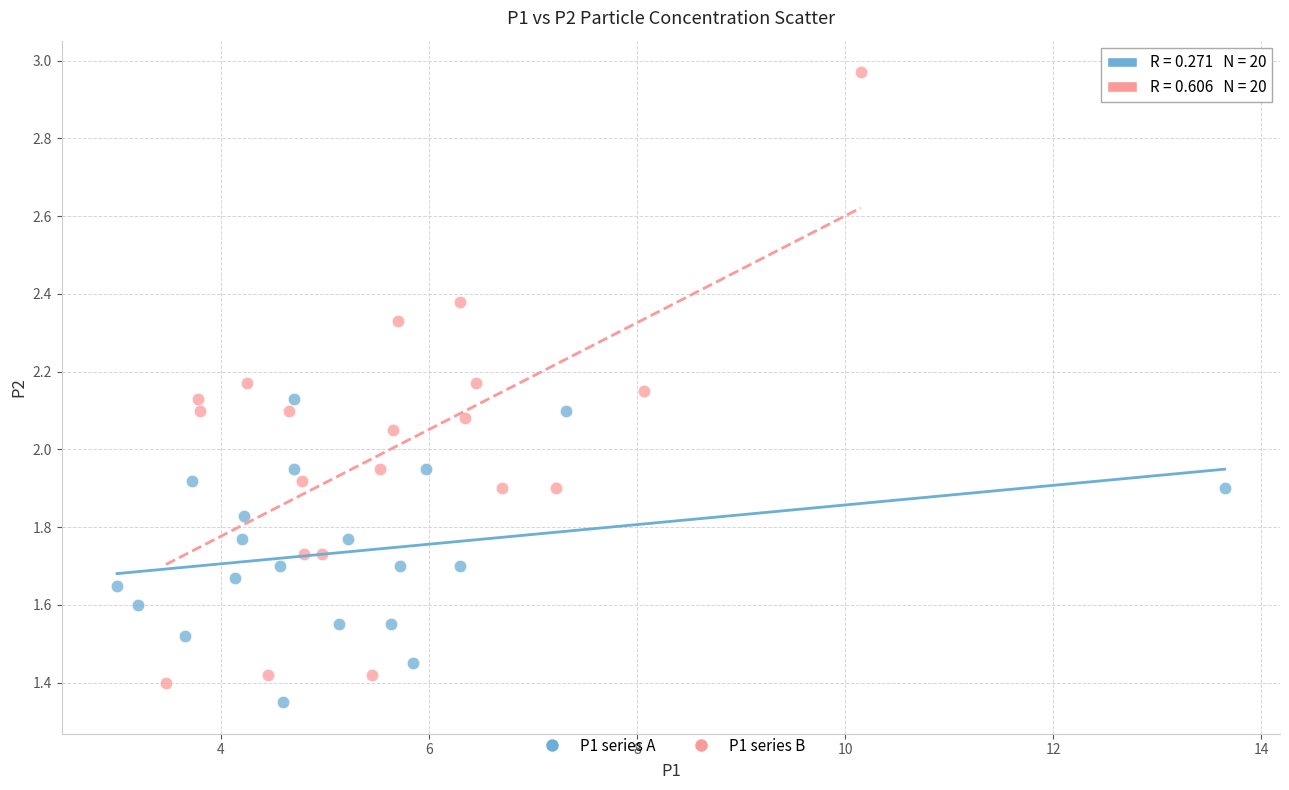

Which series contains the highest Y value?

P1 series B